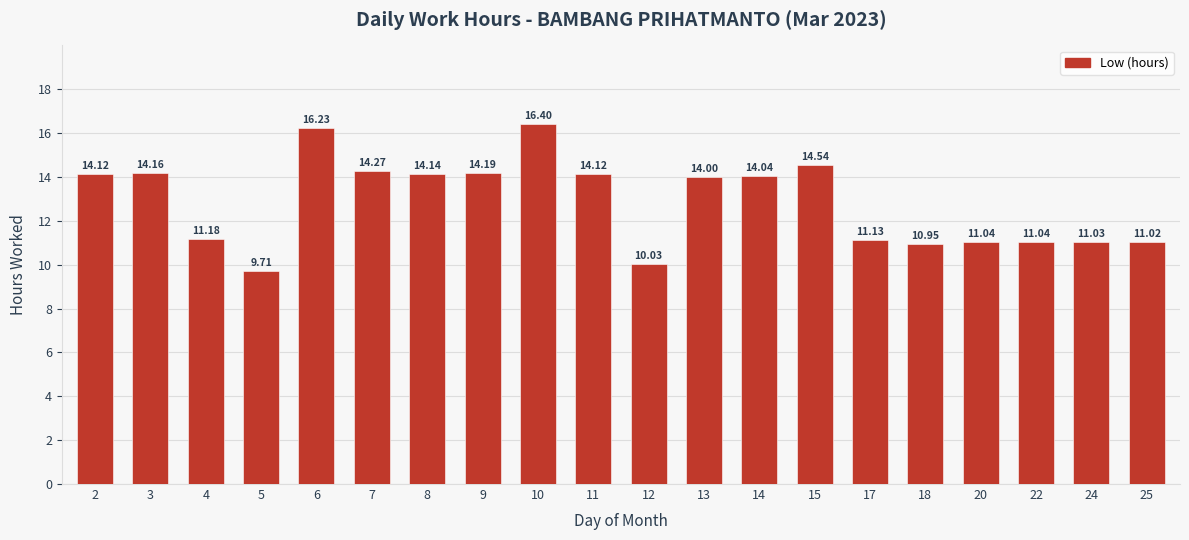

What is the sum of all values?

257.3